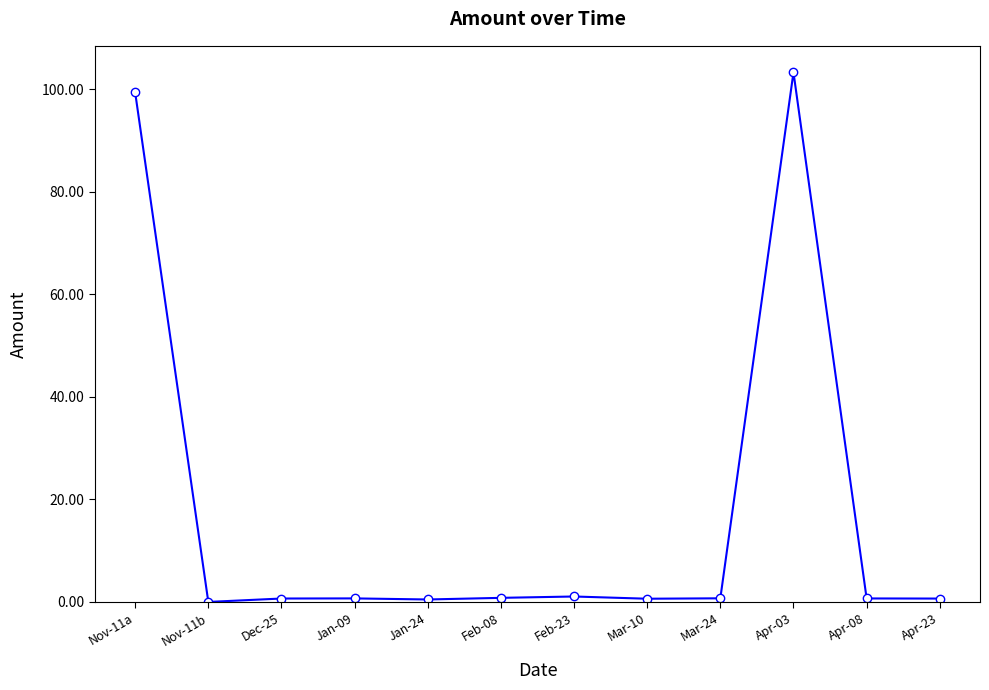

What is the difference between the second highest and second lowest values?

98.9